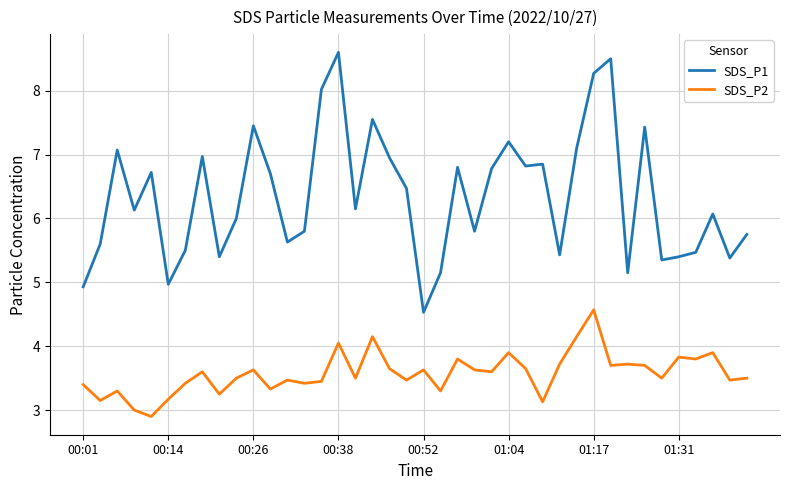

Which series has the largest total across all categories?

SDS_P1